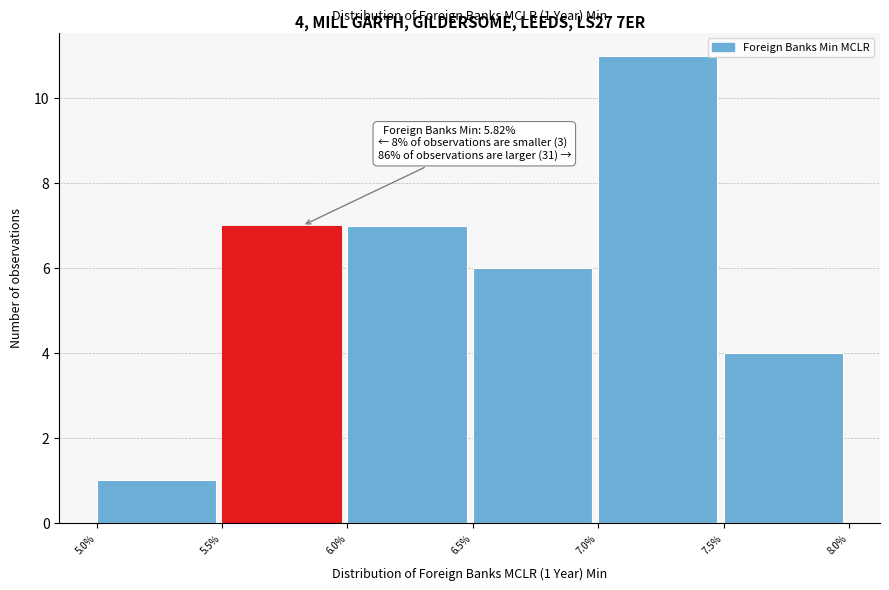

Which range on the x-axis has the tallest bar?

7.0% to 7.5%